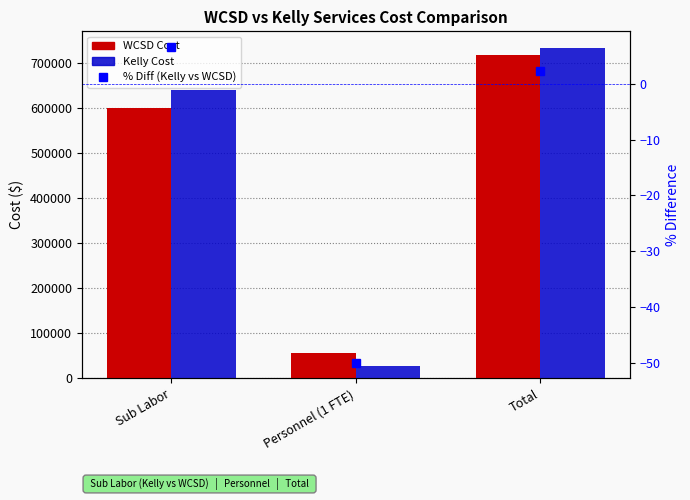

Rank the series by their maximum value, from highest to lowest.

Kelly Cost, WCSD Cost, % Diff (Kelly vs WCSD)